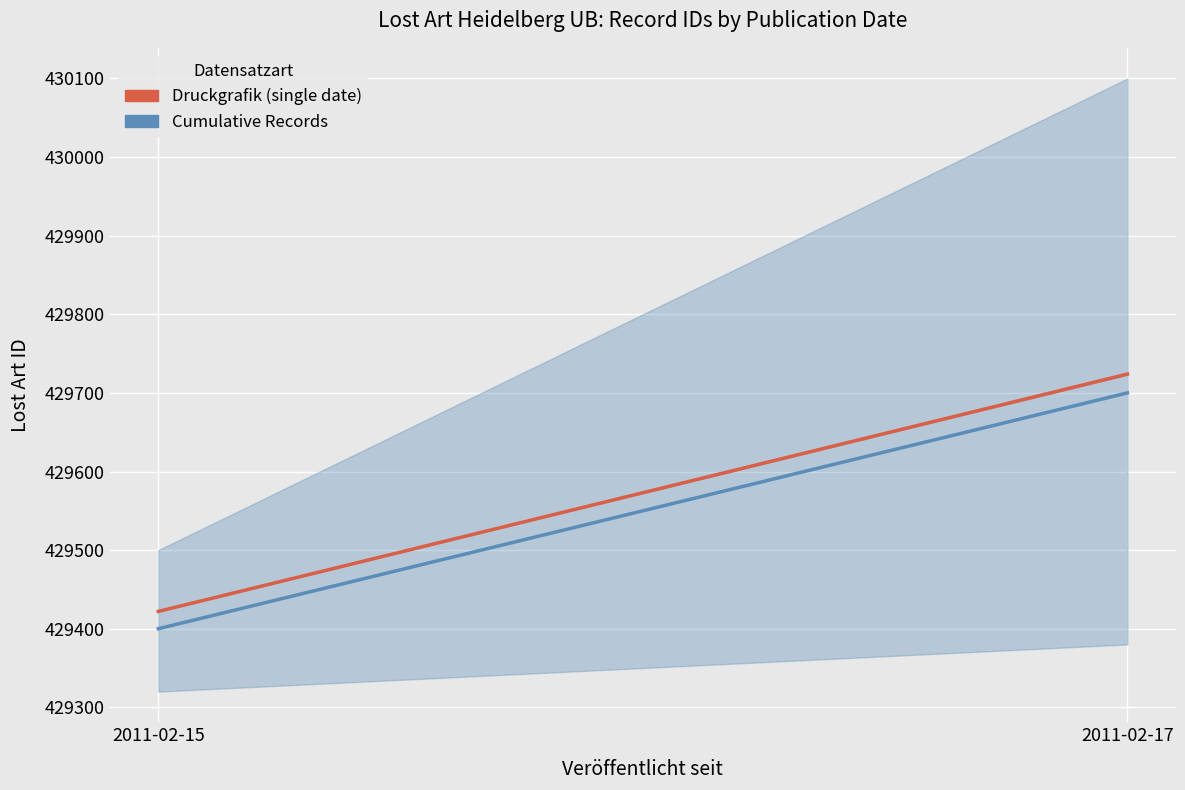

What is the greatest value displayed?

429724